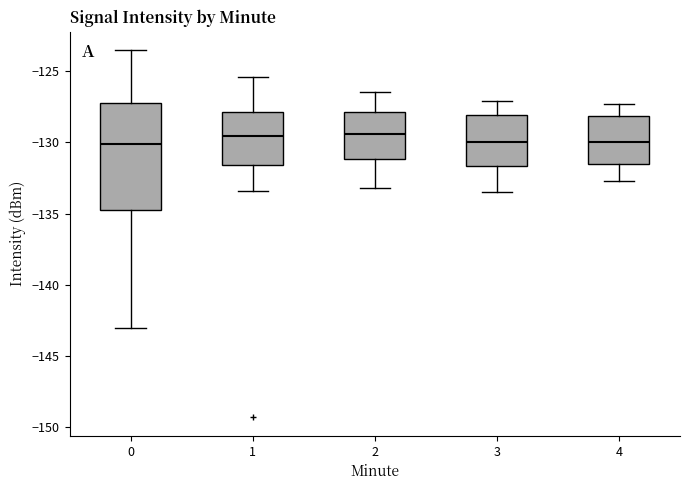

Reading left to right, transcribe this box plot: for each box, give where its median line is, the range the box spans, and where its two whiskers end, as read against the y-axis. The values are not printed on the chart, so give them approximately, as read against the axis.

0: median -130.0, box -134.5 to -127.0, whiskers -143.0 to -123.5
1: median -129.5, box -131.5 to -128.0, whiskers -133.5 to -125.5
2: median -129.5, box -131.0 to -128.0, whiskers -133.0 to -126.5
3: median -130.0, box -131.5 to -128.0, whiskers -133.5 to -127.0
4: median -130.0, box -131.5 to -128.0, whiskers -132.5 to -127.5